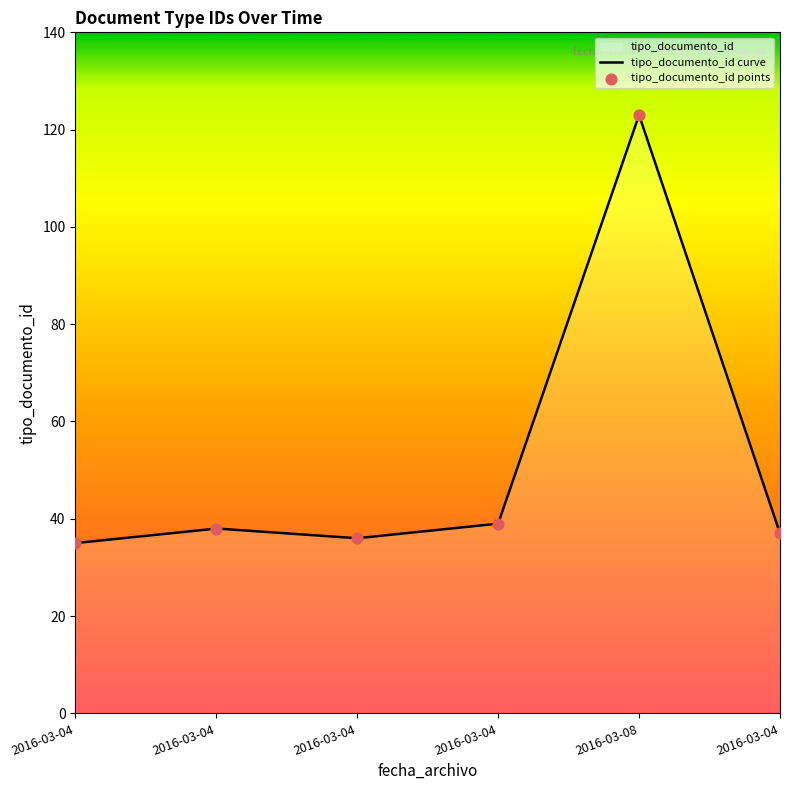

Between 2016-03-04 and 2016-03-08, which is larger?

2016-03-08